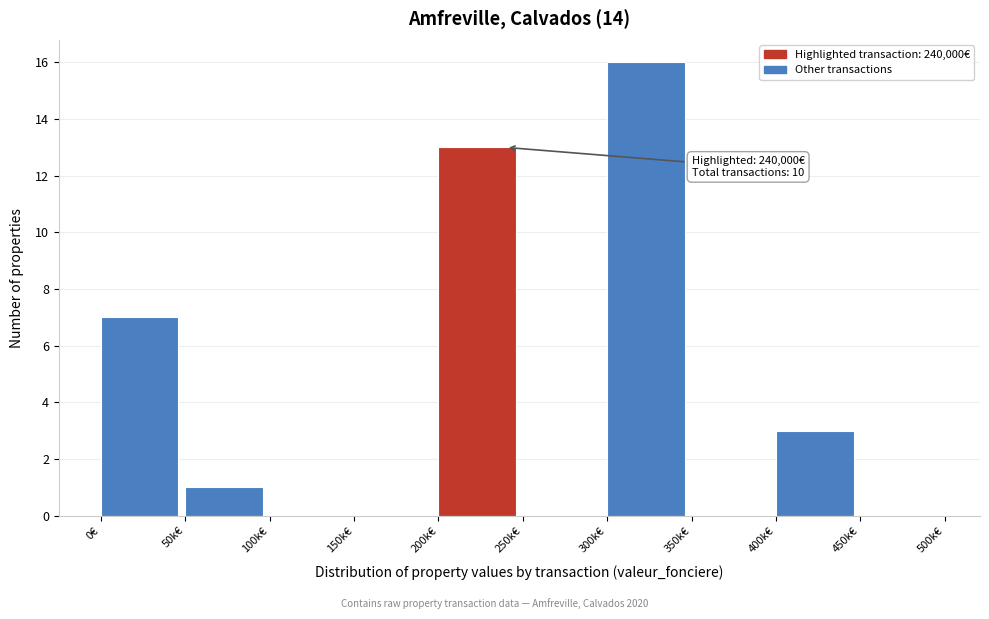

Reading left to right, transcribe all the data shown in this chart.

0€=7	50k€=1	100k€=0	150k€=0	200k€=13	250k€=0	300k€=16	350k€=0	400k€=3	450k€=0